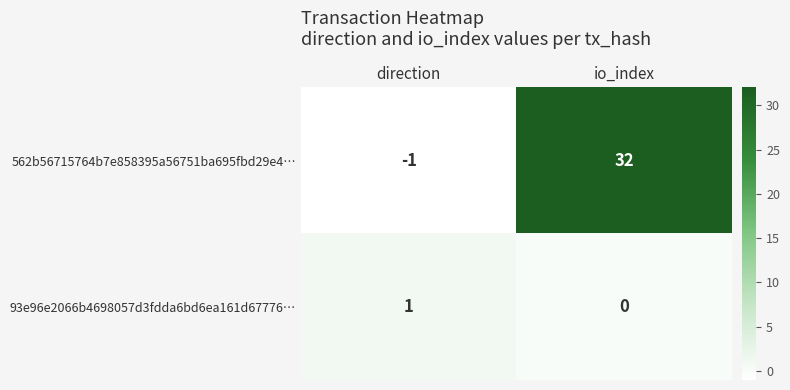

The value of 562b56715764b7e858395a56751ba695fbd29e4… at direction is -1. True or false?

True